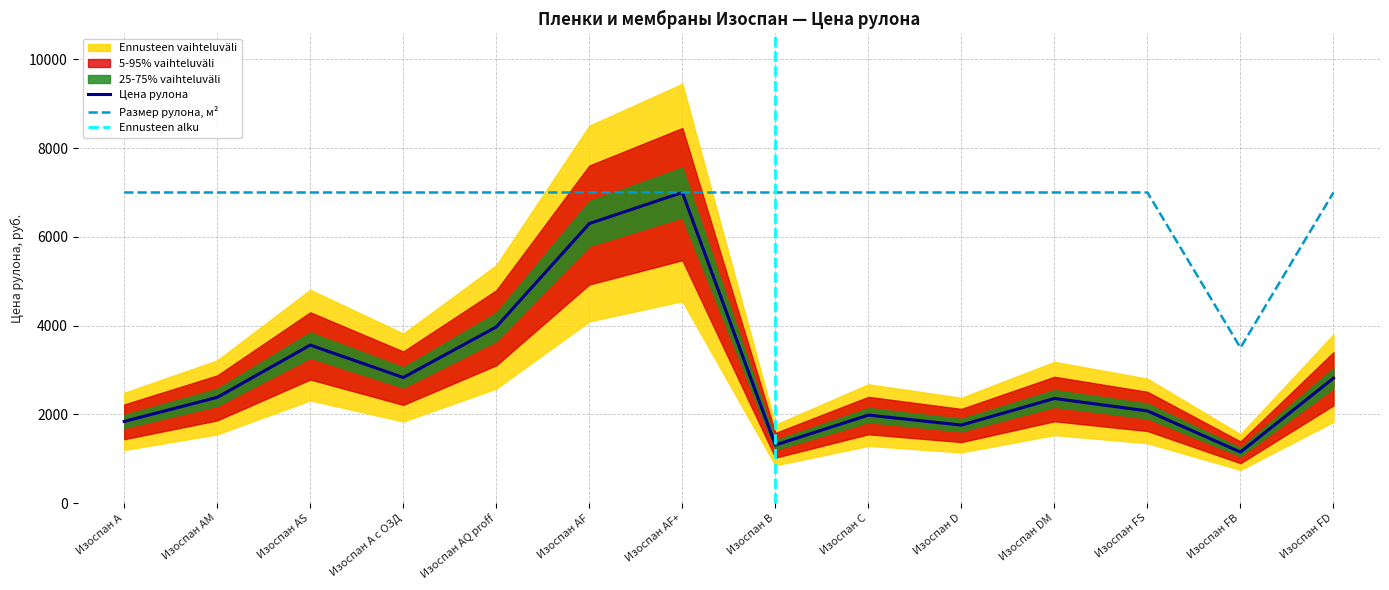

True or false: Цена рулона has more than 2 points higher than both neighbors.

True